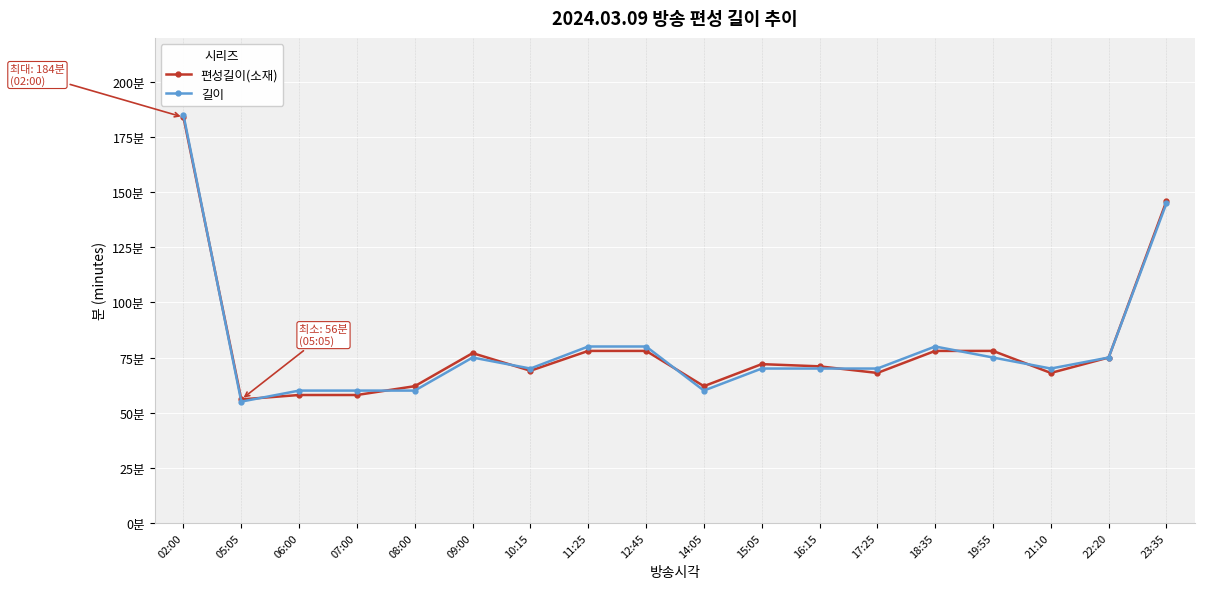

Does the chart have visible grid lines?

Yes